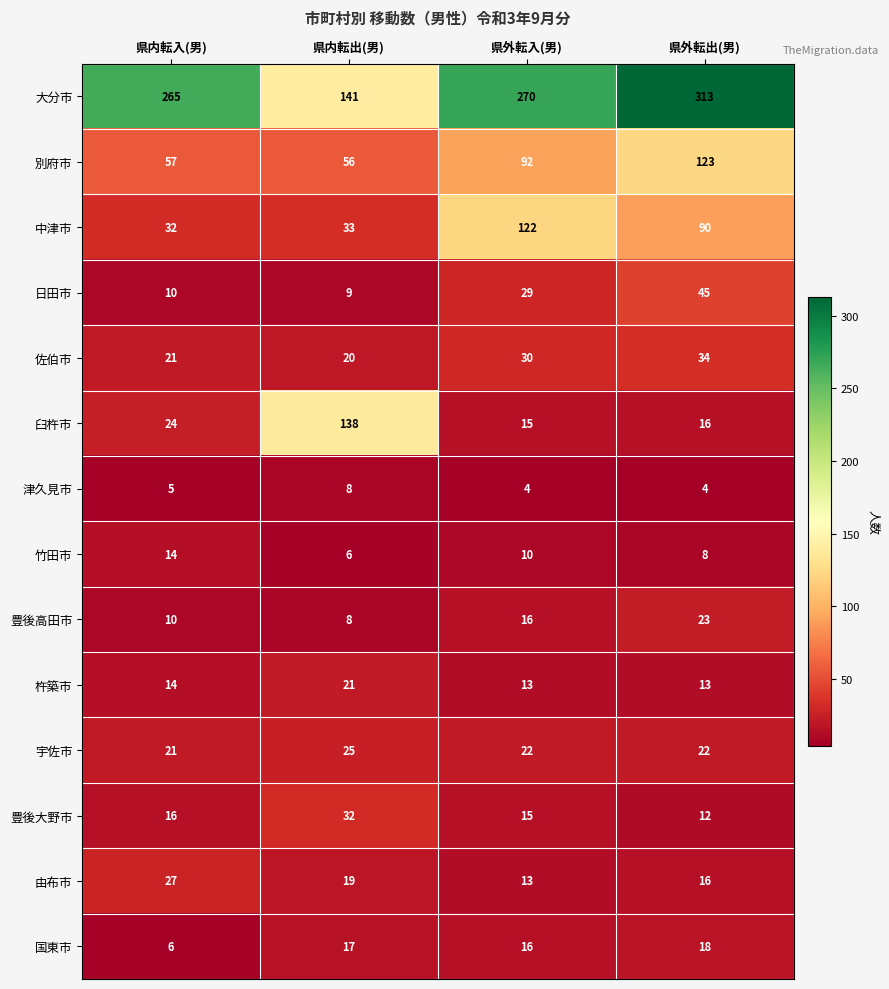

What is the difference between the highest and lowest values at 県内転出(男)?

135